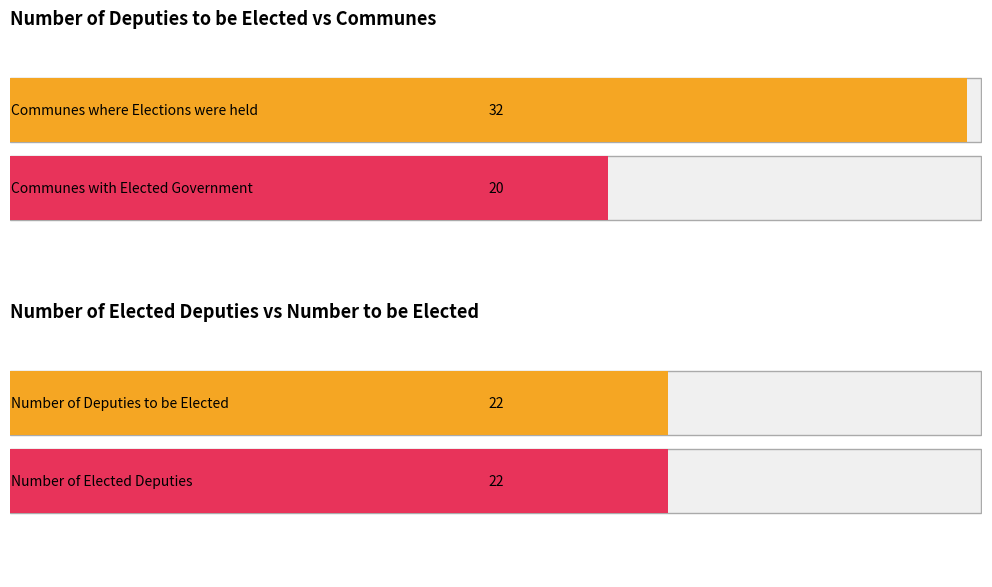

What is the difference between the maximum and second lowest values in the Communes with Elected Government series?

4